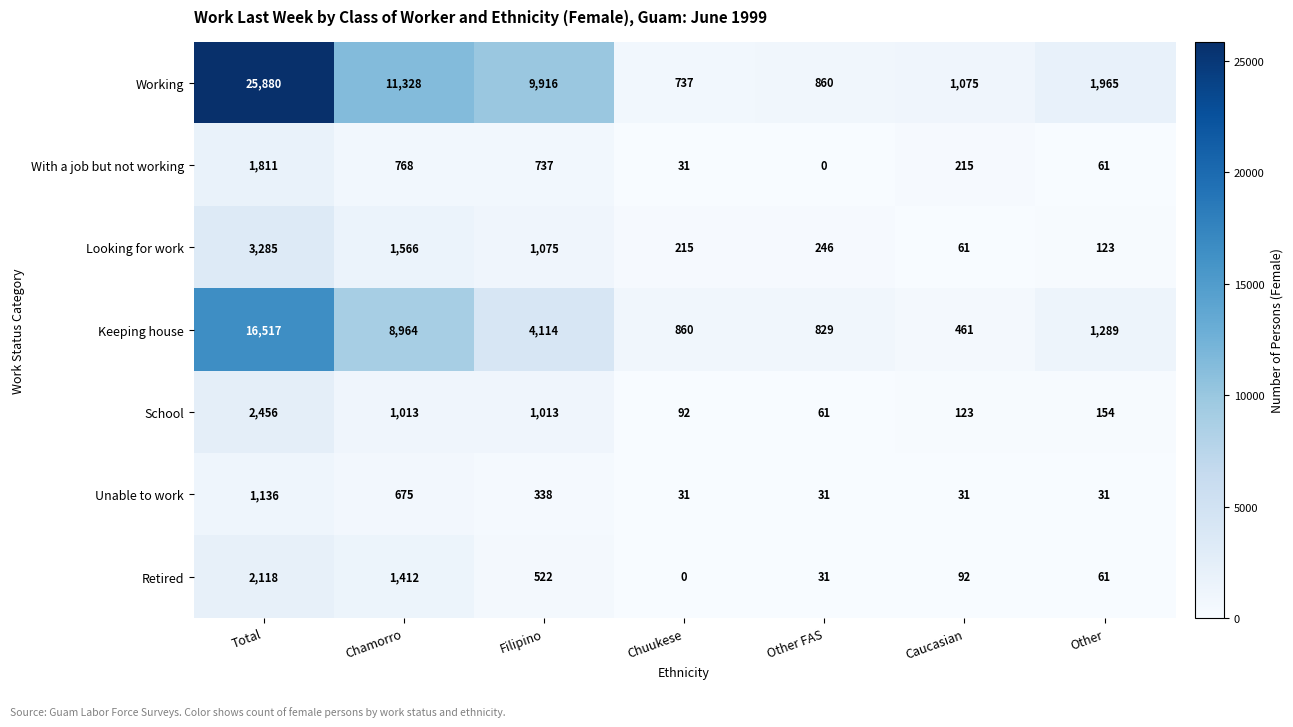

At how many categories does at least one series exceed 3812?

3